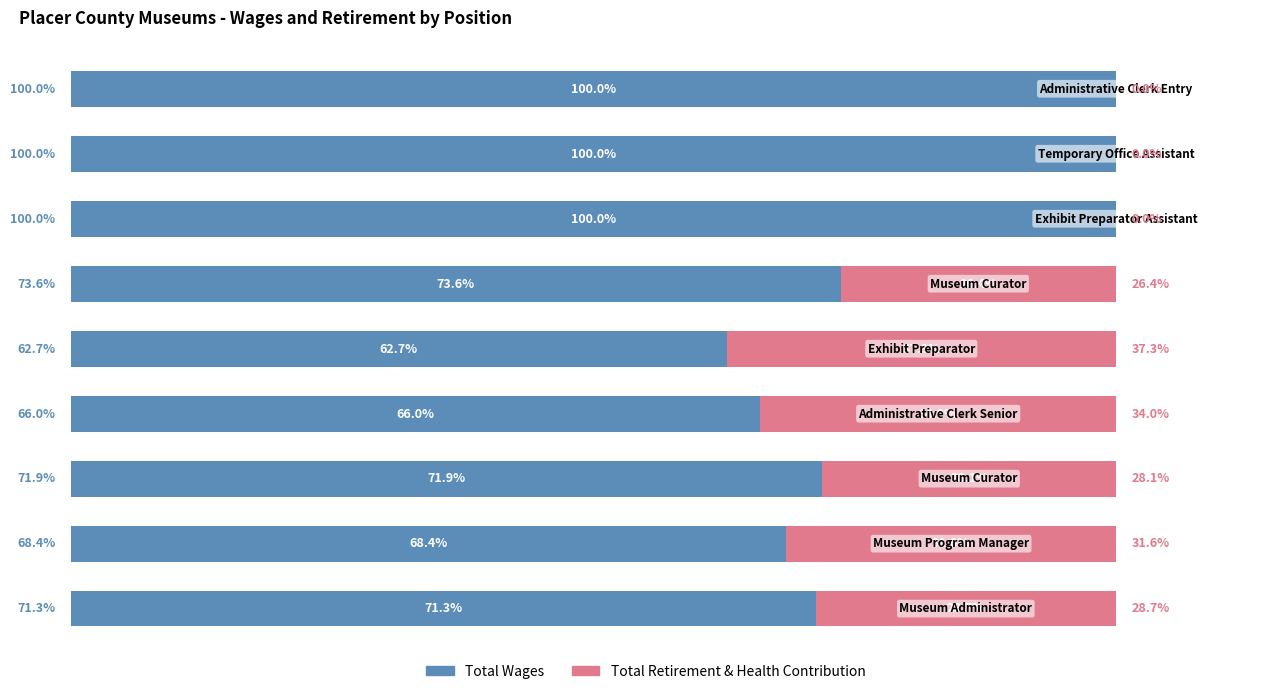

Which series has the widest spread of values?

Total Retirement & Health Contribution